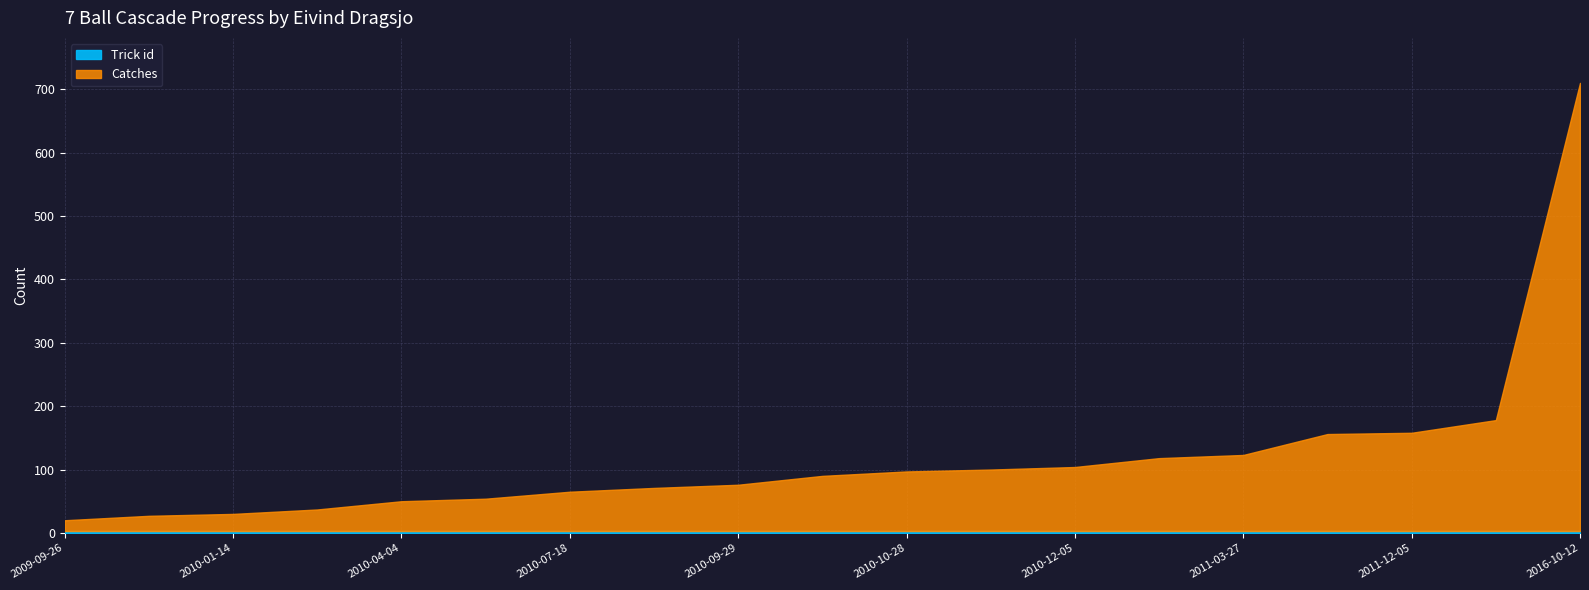

True or false: Catches and Trick id intersect in this chart.

False